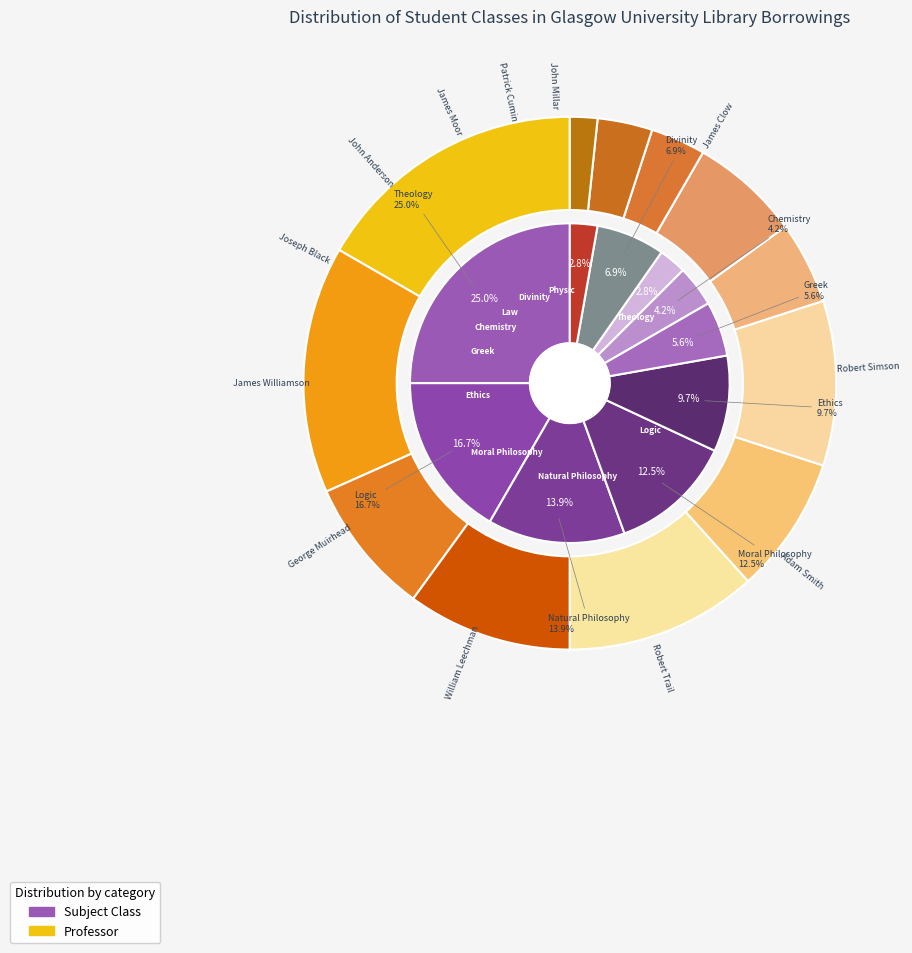

How many segments does this pie chart have?

10